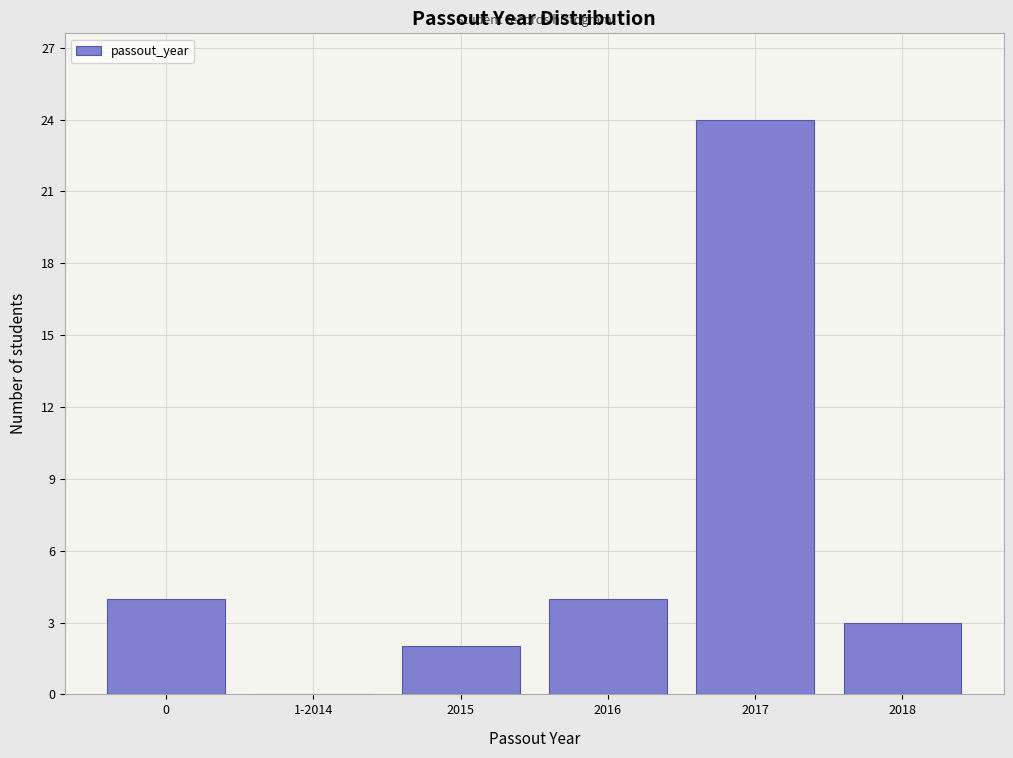

Reading right to left, extract all data points from this chart.

2018=3	2017=24	2016=4	2015=2	1-2014=0	0=4